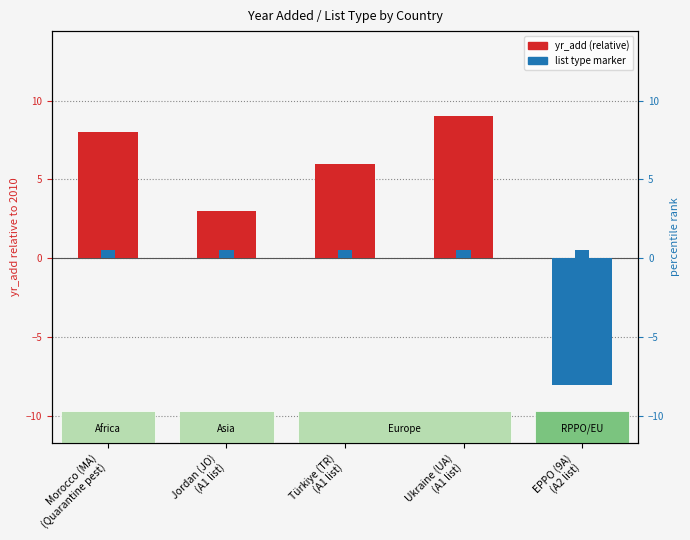

The yr_add (relative to 2010) series shows -3.9 at EPPO (9A)
(A2 list). True or false?

False